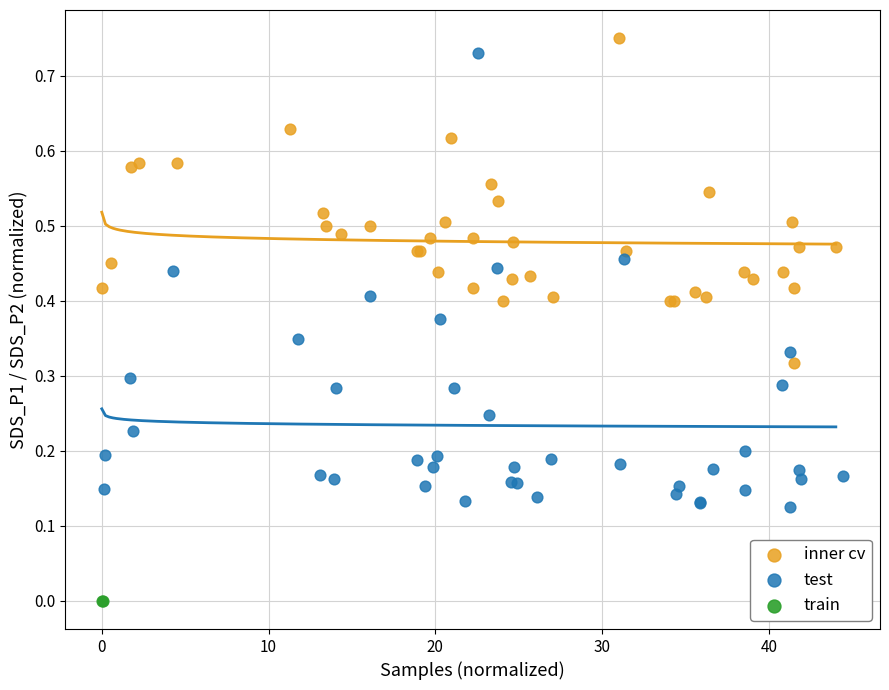

What are all the series names shown in the legend?

inner cv, test, train